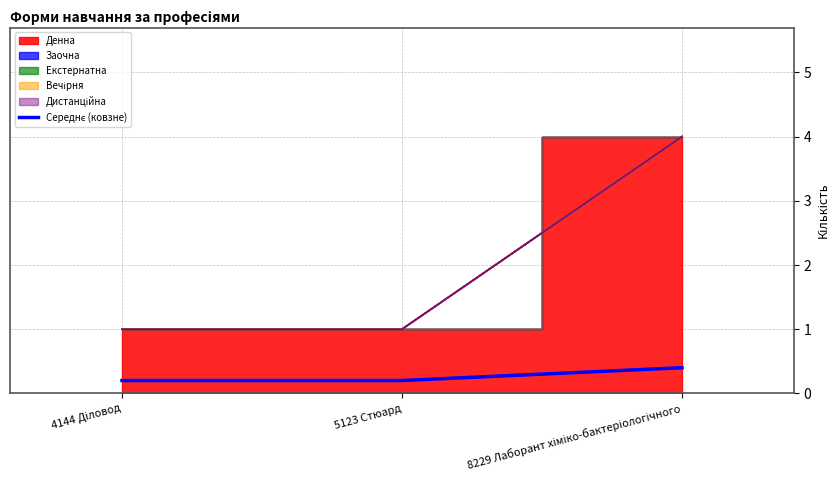

Which category has the lowest value across all series?

4144 Діловод